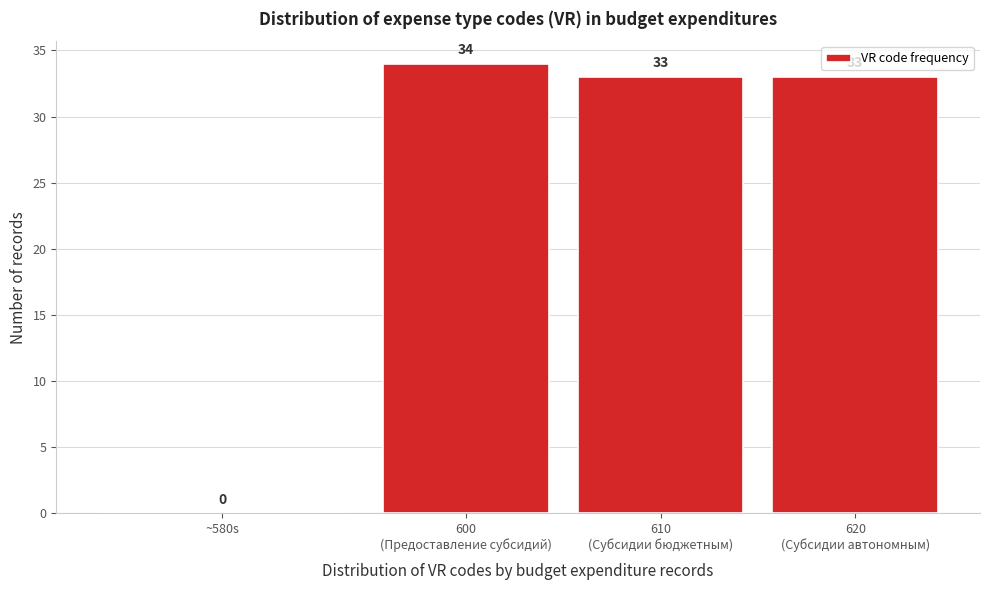

What is the maximum value shown in the chart?

34